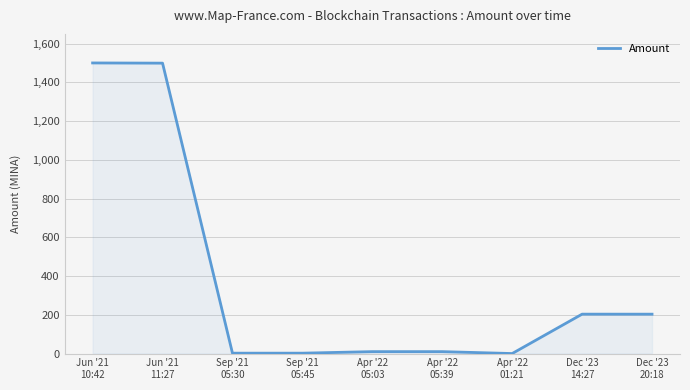

At which label does the data first exceed 9?

Jun '21
10:42